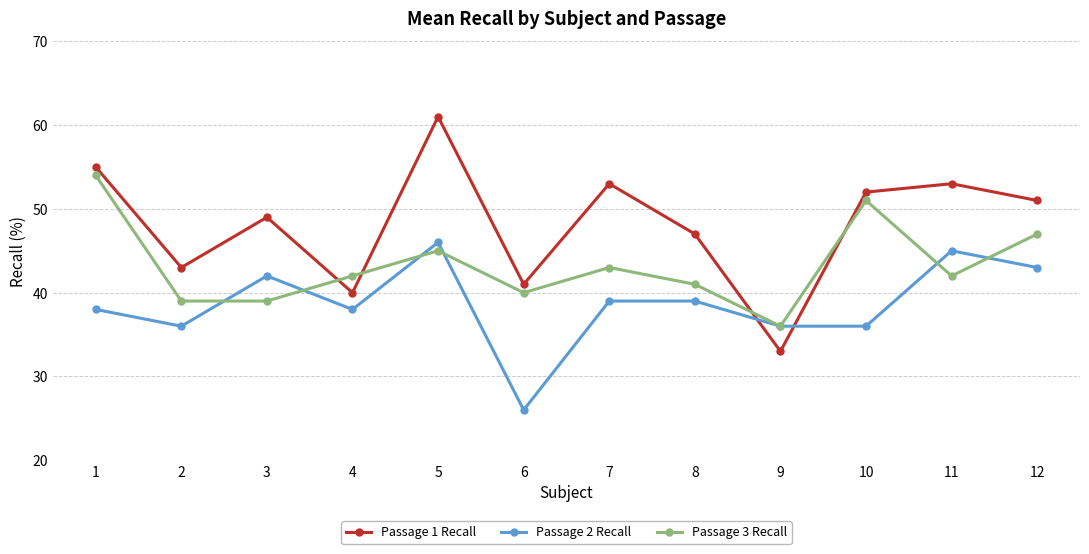

How many lines are shown in the chart?

3